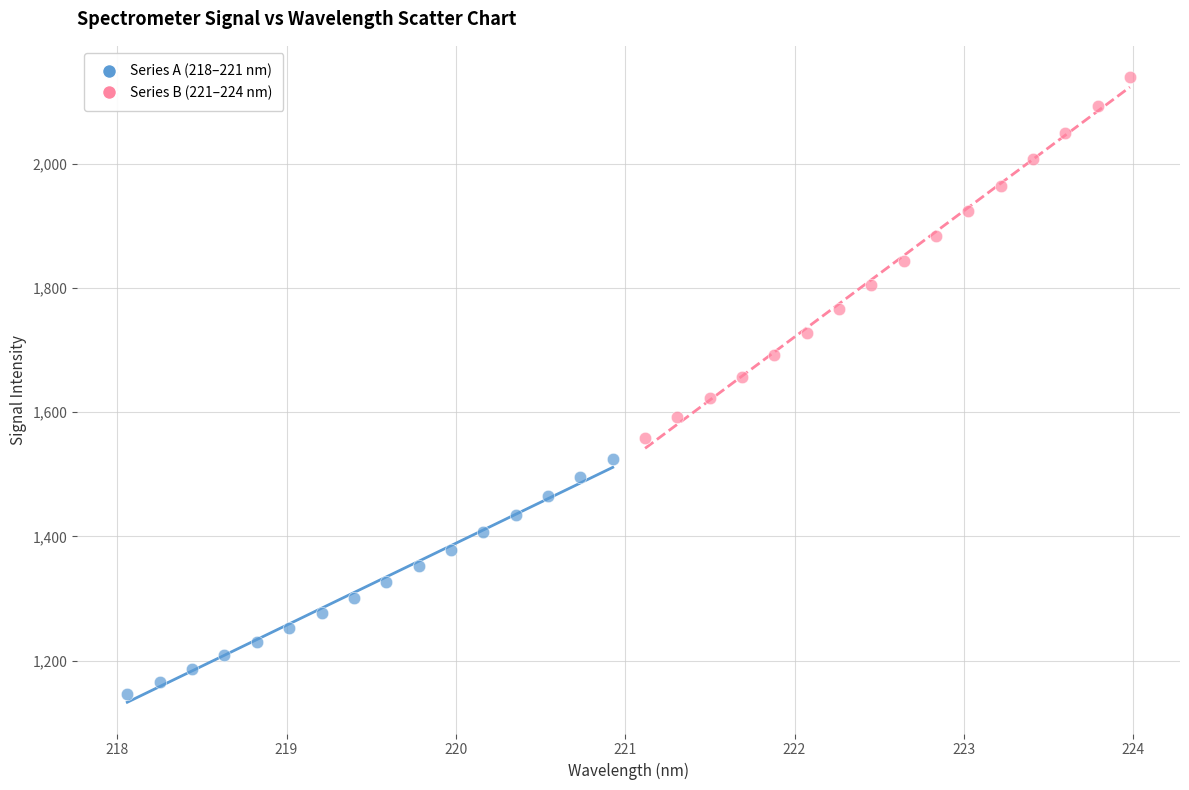

Which series has the widest spread of Y values?

Series B (221–224 nm)